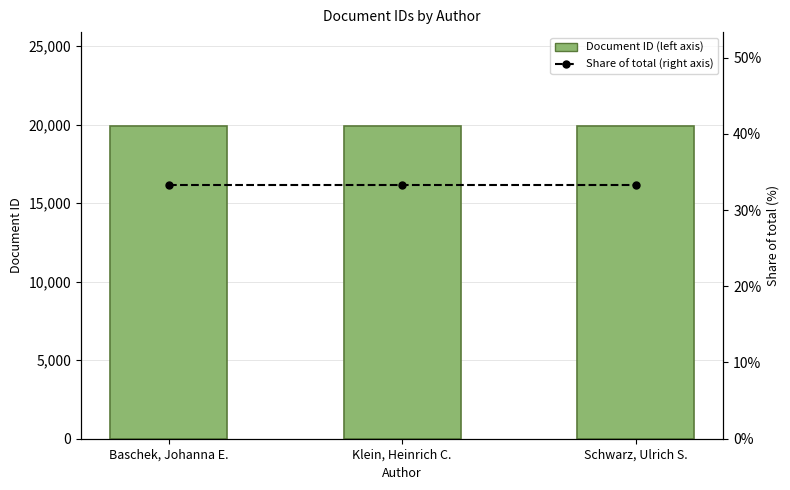

Reading left to right, extract all data points from this chart.

Document ID (left axis): Baschek, Johanna E.=19918.0	Klein, Heinrich C.=19918.0	Schwarz, Ulrich S.=19918.0
Share of total (right axis): Baschek, Johanna E.=33.3	Klein, Heinrich C.=33.3	Schwarz, Ulrich S.=33.3